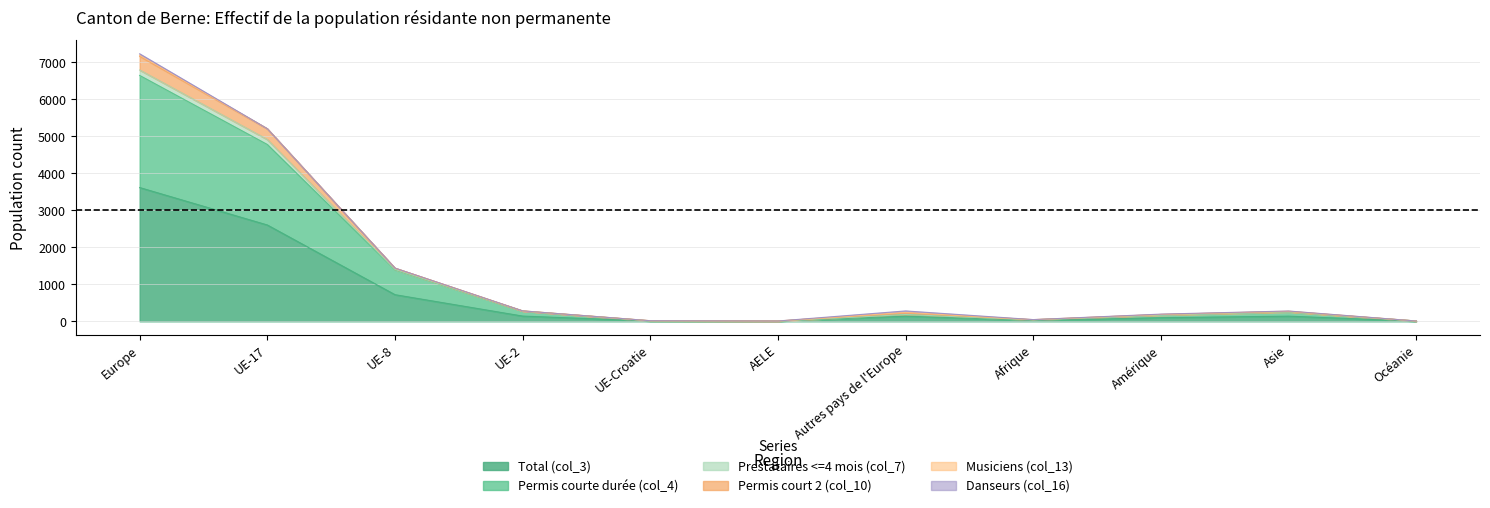

At which label does Total (col_3) reach its peak?

Europe